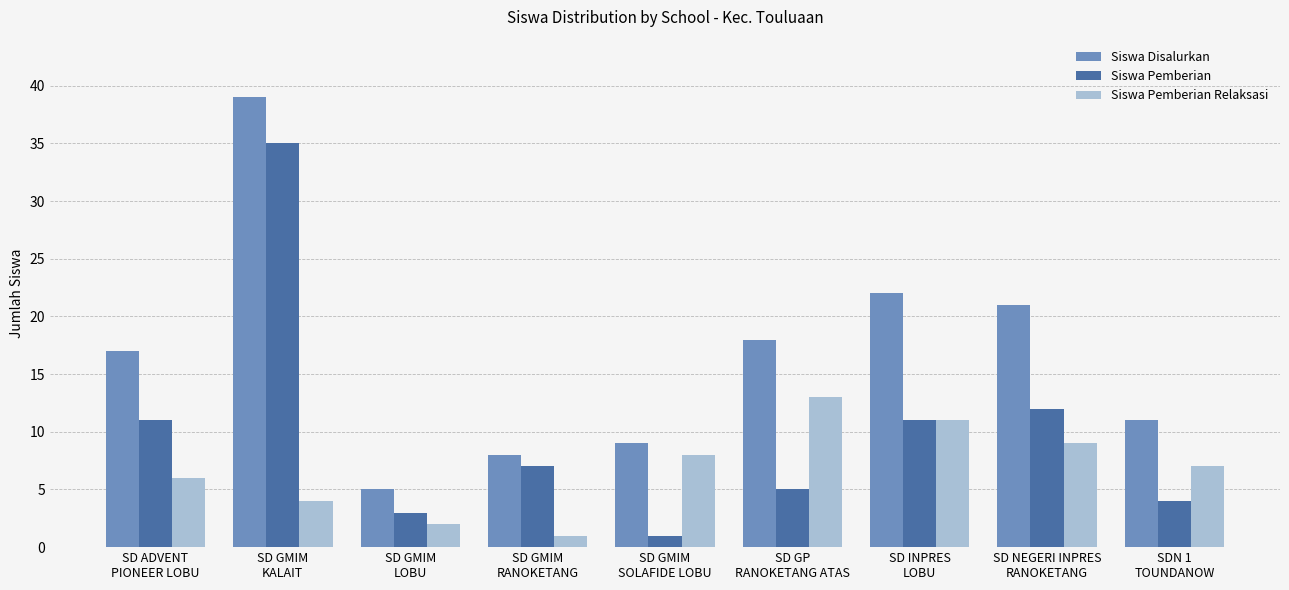

What is the label of the 9th bar from the right?

SD ADVENT
PIONEER LOBU